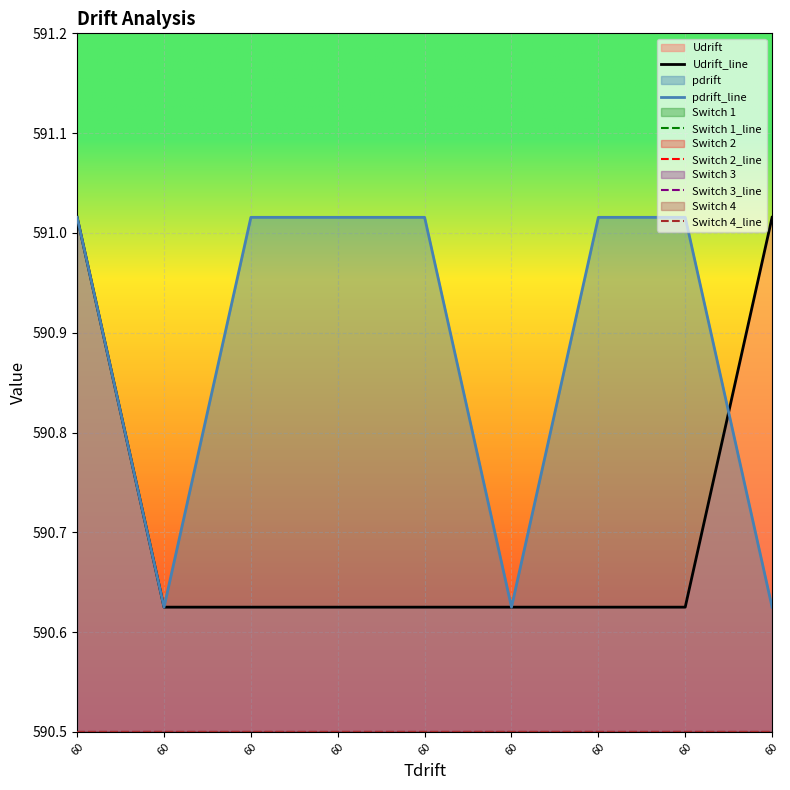

Rank the series at 60 from highest to lowest value.

Udrift_line, pdrift_line, Switch 1_line, Switch 2_line, Switch 3_line, Switch 4_line